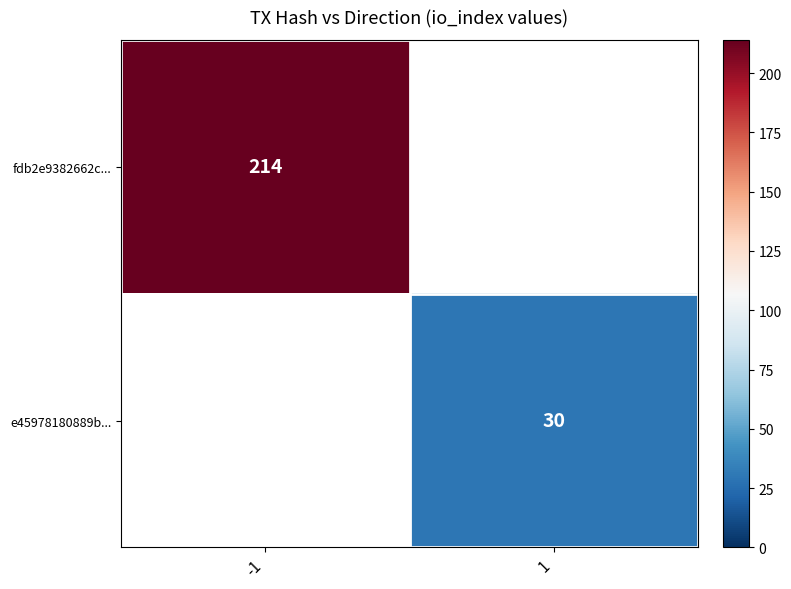

The value of fdb2e9382662c... at -1 is 214. True or false?

True